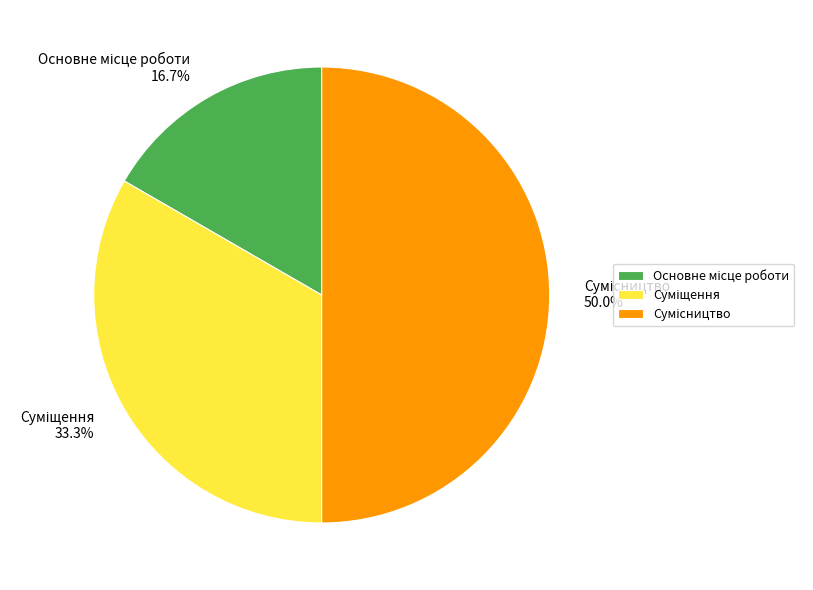

Count the number of slices in the pie.

3